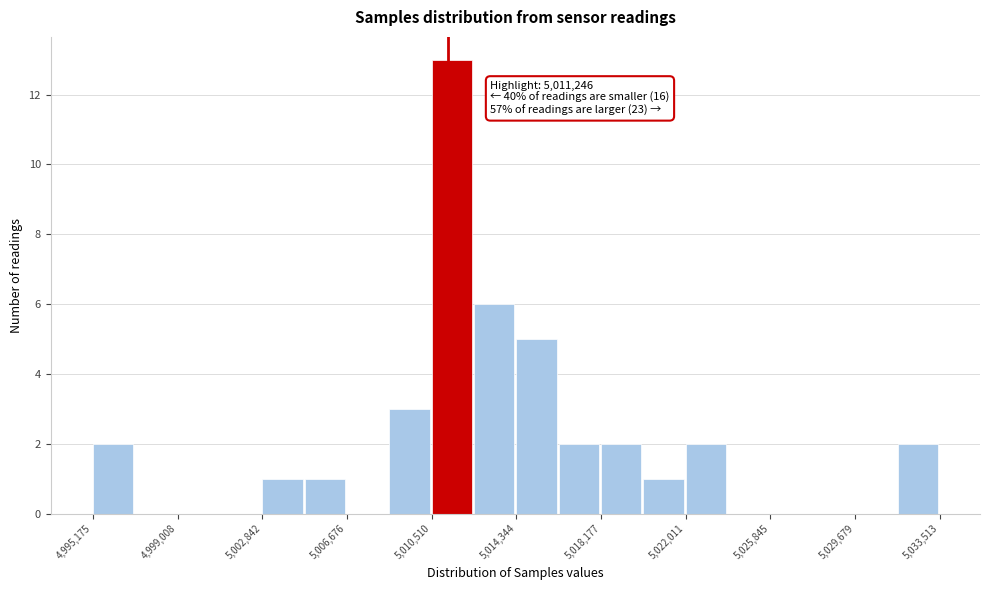

Around what value on the x-axis is the tallest bar? Give the approximate position of its centre, as read against the axis.

5011500